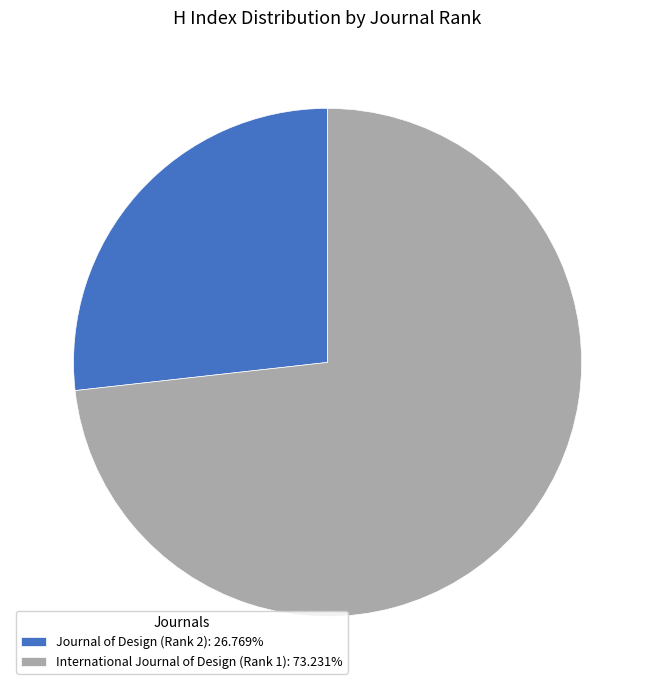

How many slices are in this pie chart?

2